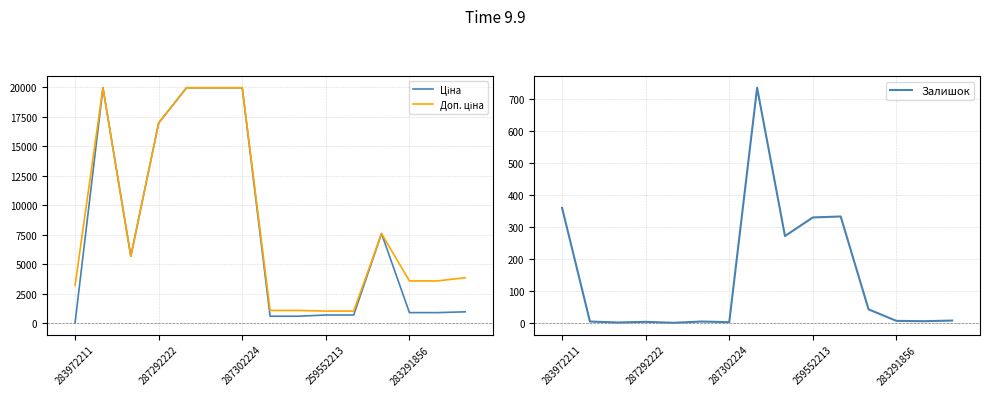

What is the difference between the maximum and minimum values in the Доп. ціна series?

18939.5